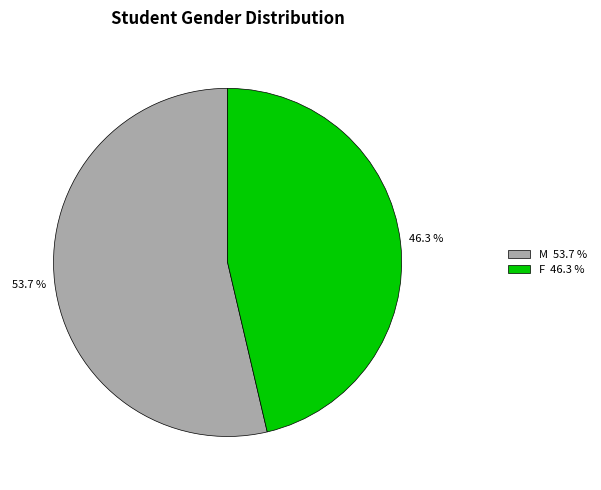

Which category has the biggest portion of the pie?

M